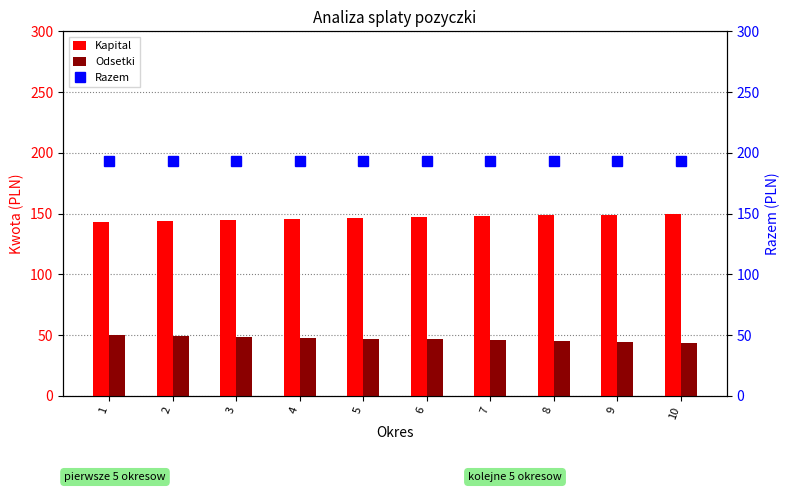

Rank the series by their average value, from lowest to highest.

Odsetki, Kapital, Razem